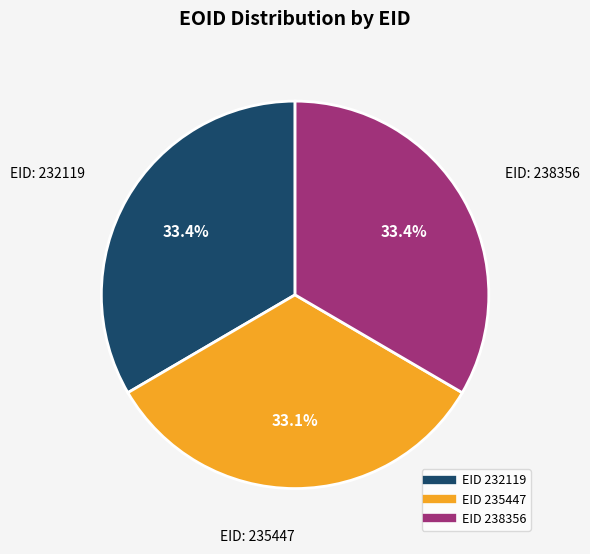

Is there any slice that represents more than half of the pie?

No